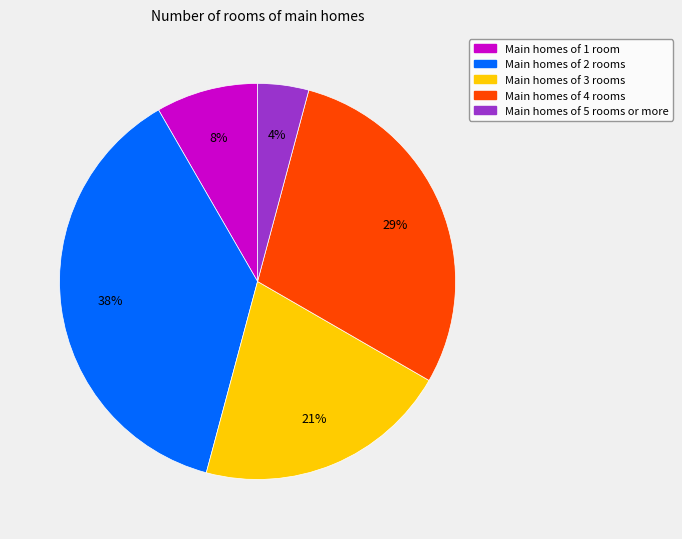

To the nearest percent, what percentage of the pie is Main homes of 5 rooms or more?

4%